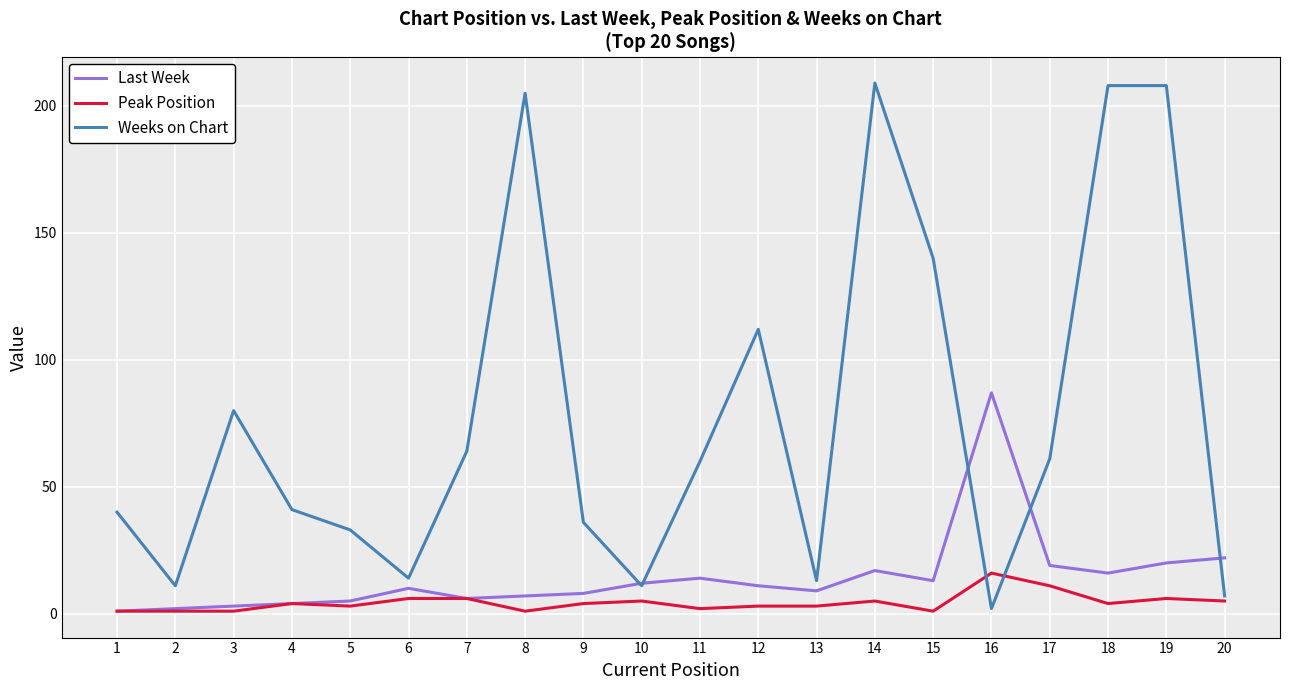

At which label does Peak Position reach its peak?

16